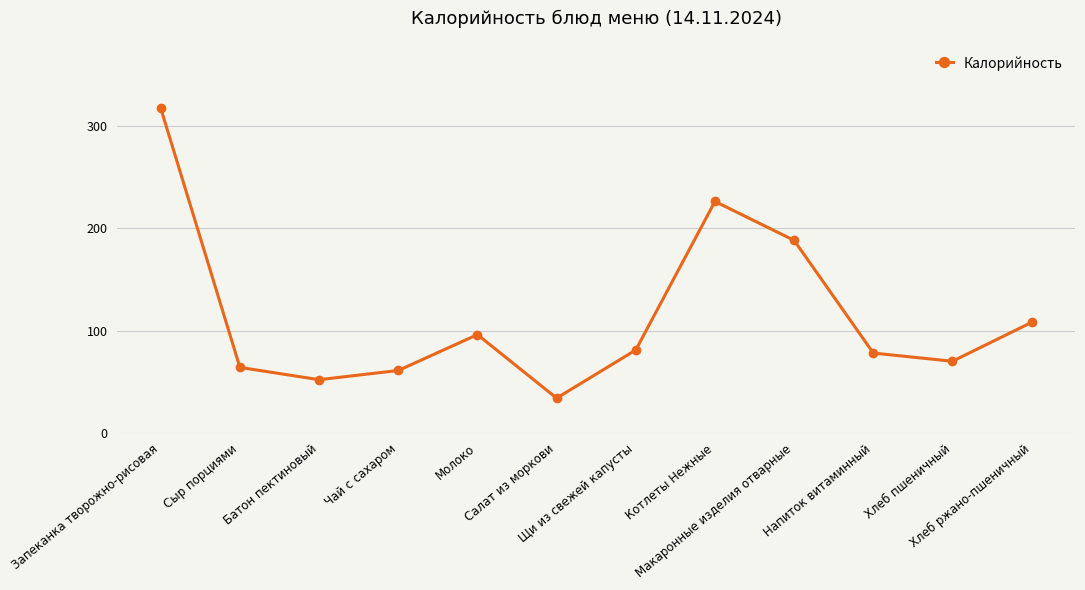

Count the number of categories in the chart.

12